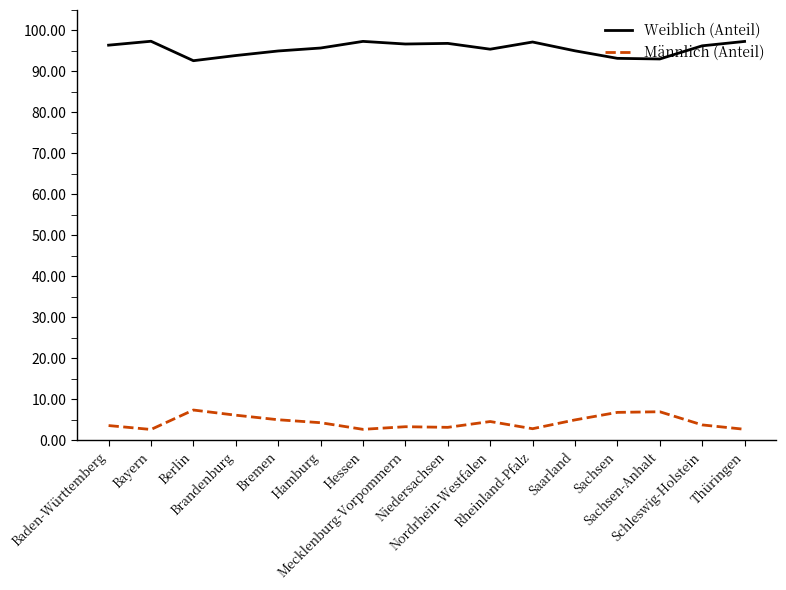

What is the difference between the maximum and minimum values in the Weiblich (Anteil) series?

4.7